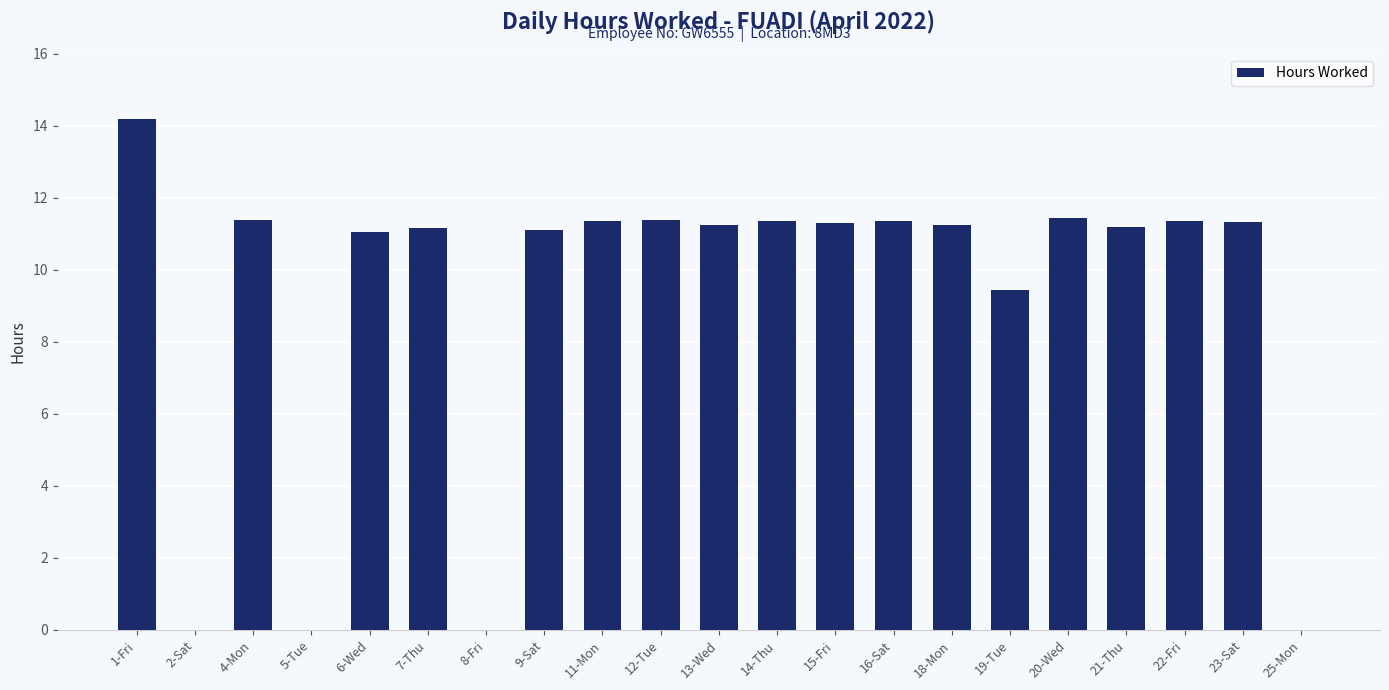

At which category does the chart reach its peak across all series?

1-Fri